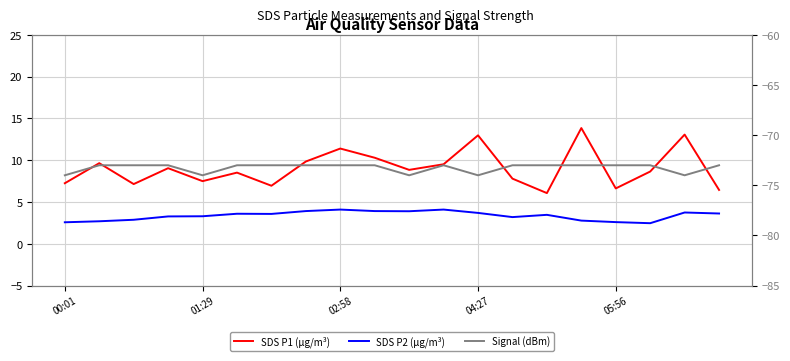

What is the difference between the maximum and minimum values in the SDS P1 (μg/m³) series?

7.8